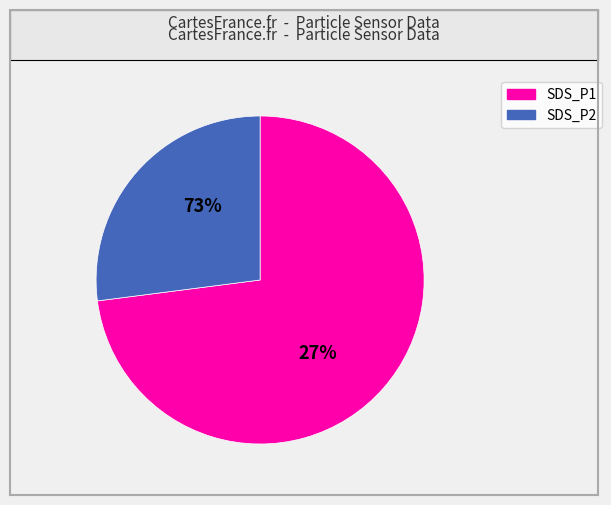

Does SDS_P2 represent more than half of the total?

No